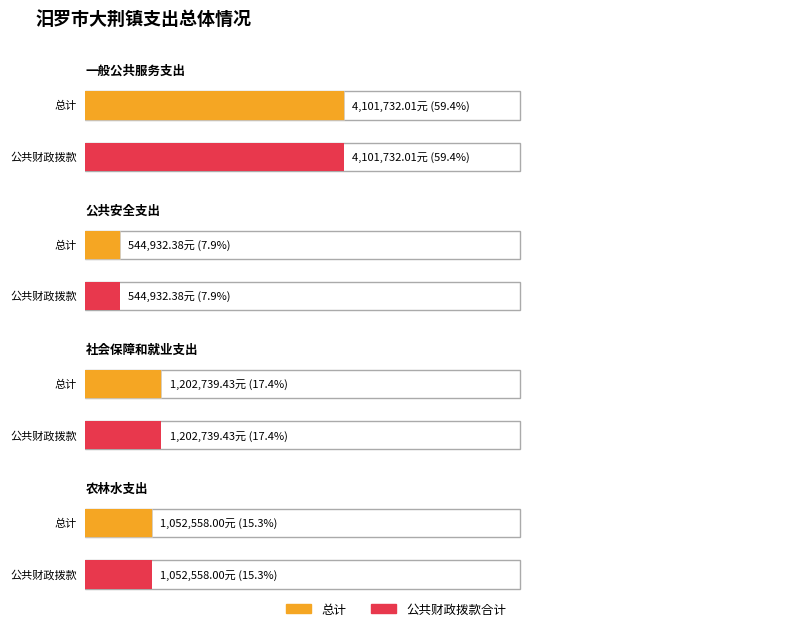

What is the average value of the 经费拨款 series?

1725490.5